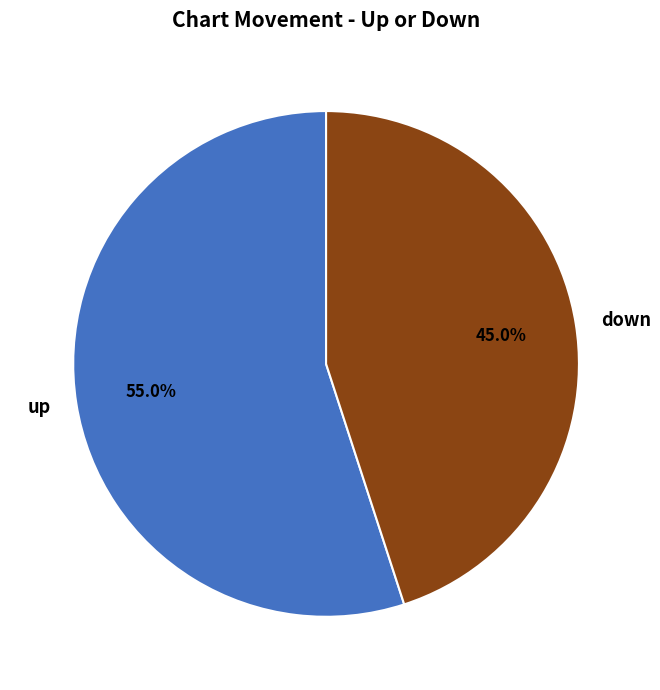

What percentage is the up slice, to the nearest percent?

55%